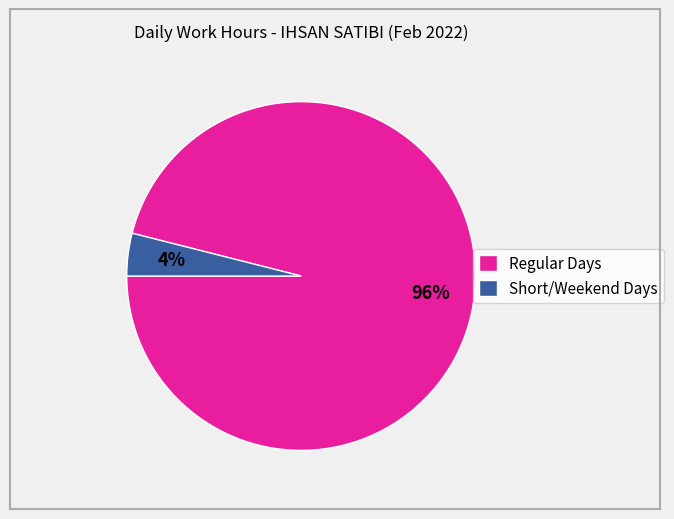

Which slice is the smallest?

Short/Weekend Days